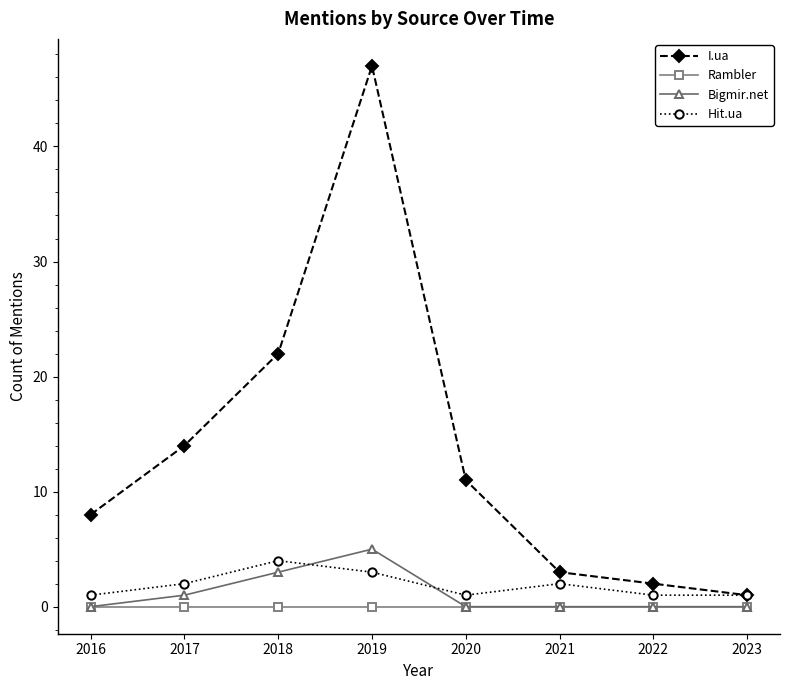

Is the value of I.ua at 2021 greater than the value of Hit.ua at 2021?

Yes